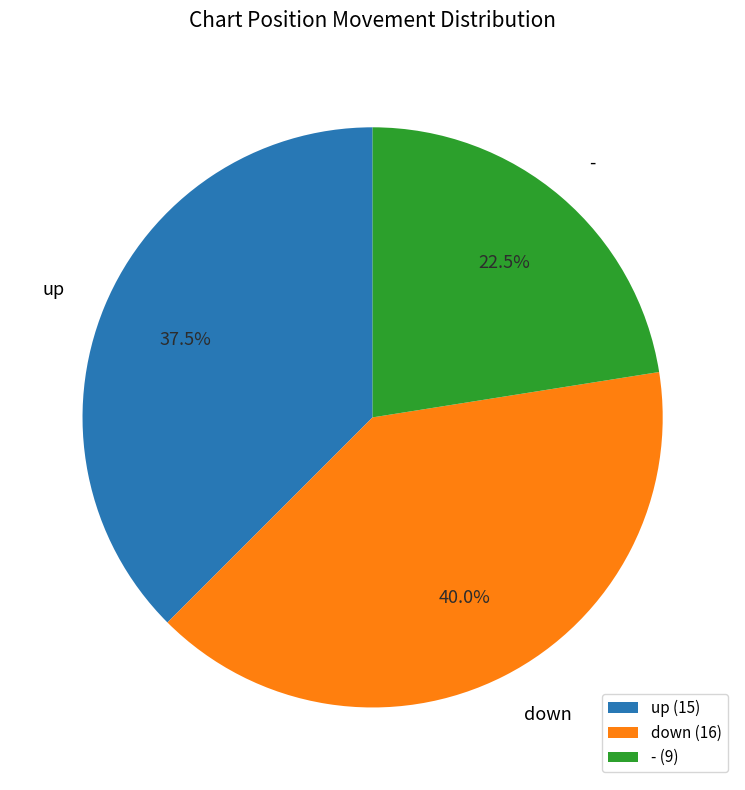

Which slice is the smallest?

-